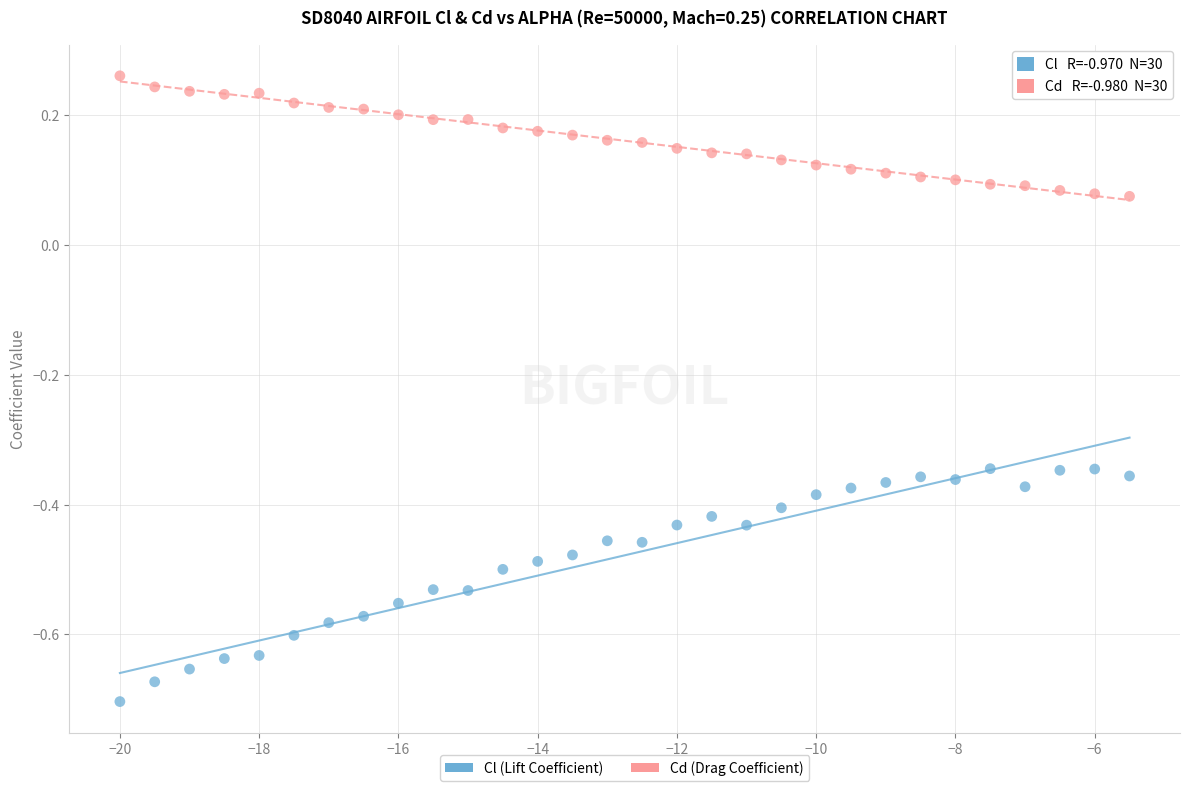

Across all data points, what is the range of X values (max minus min)?

14.5